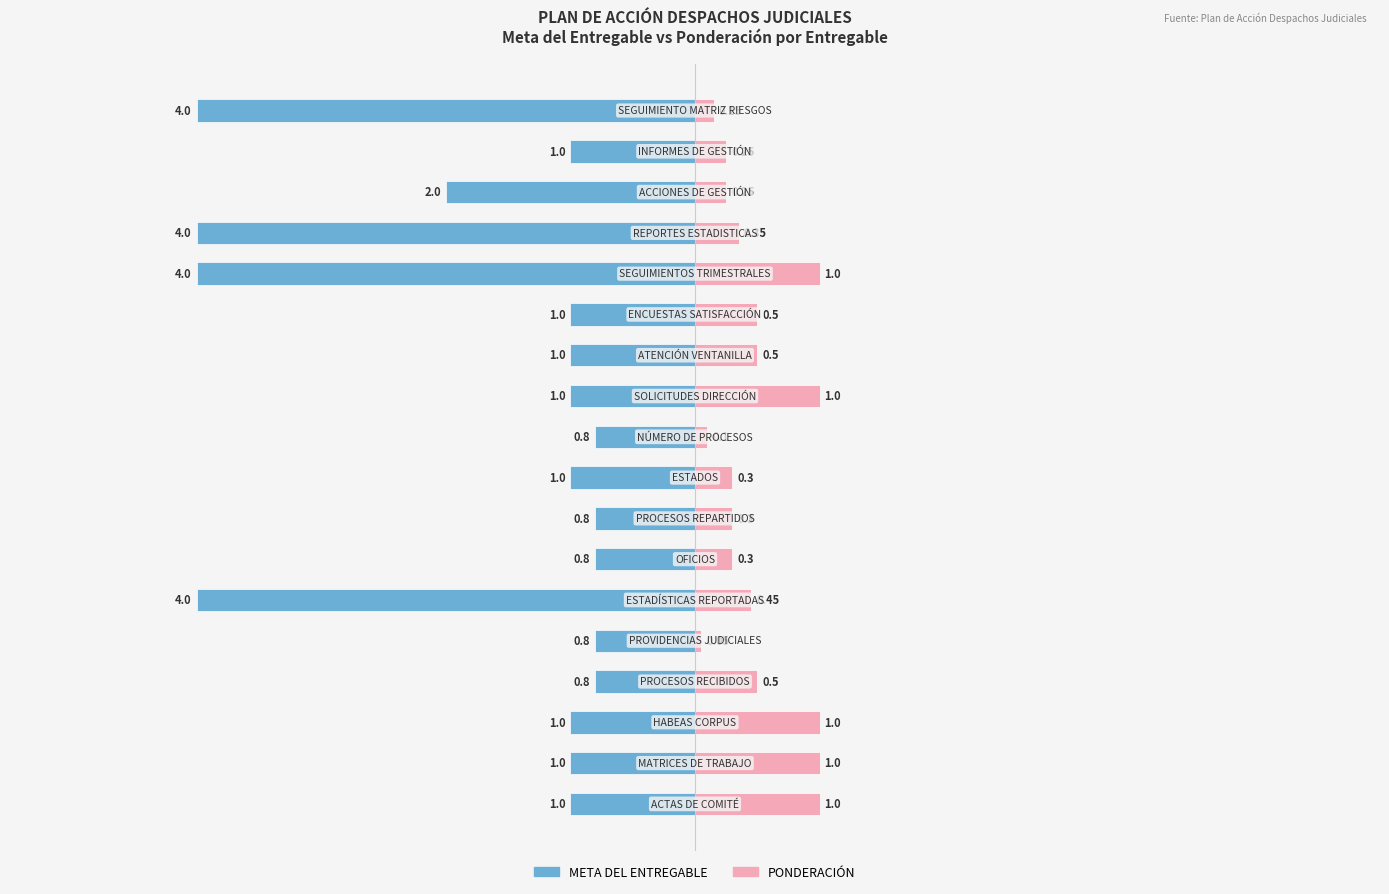

Count the number of categories in the chart.

18